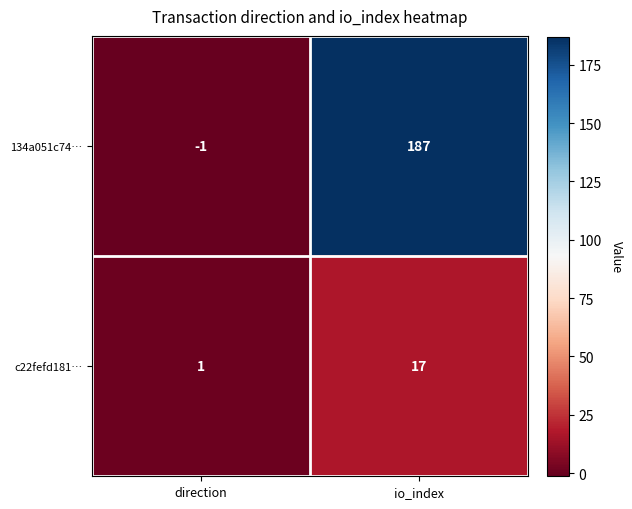

Reading left to right, what are all the values shown in this chart?

134a051c74…: -1	187
c22fefd181…: 1	17